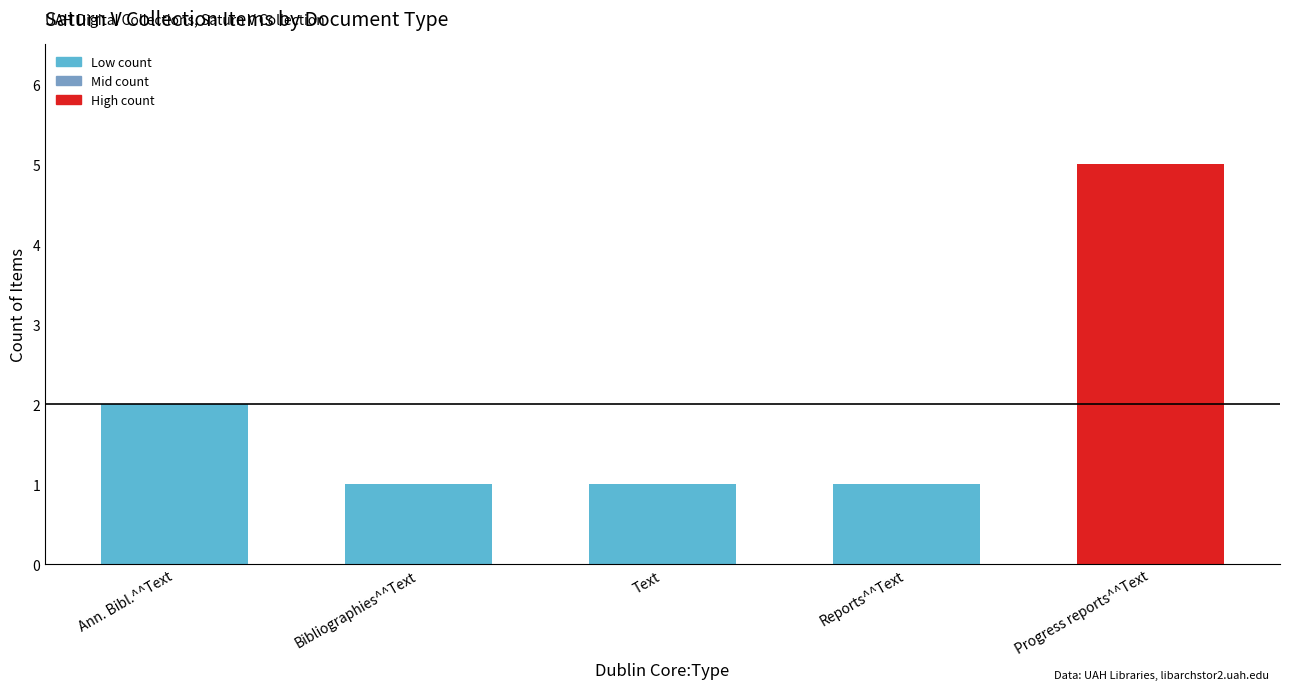

Is it true that the value at Text is 1?

True